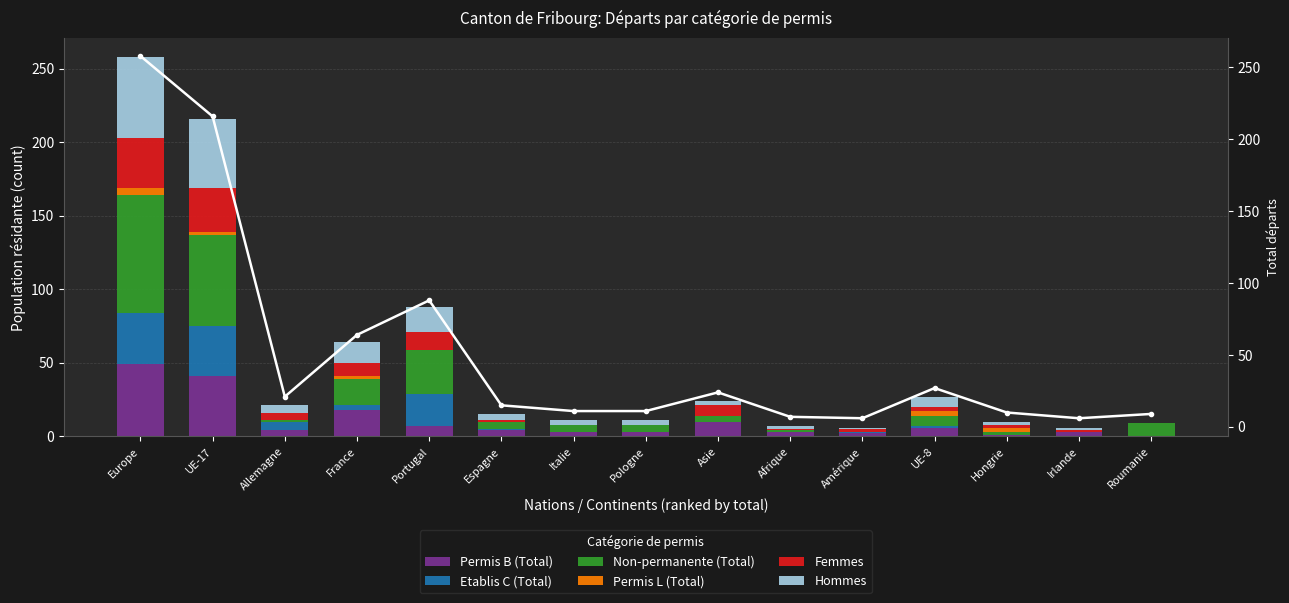

What is the spread (max minus min) of values at Pologne?

5